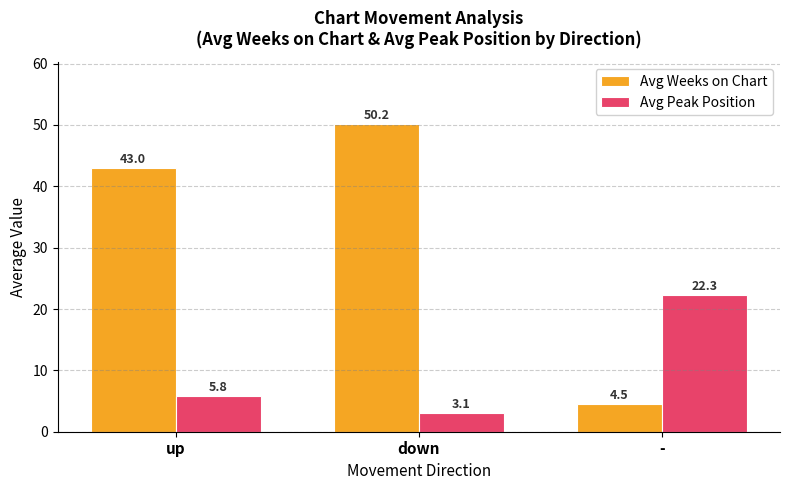

How many categories are shown in the chart?

3